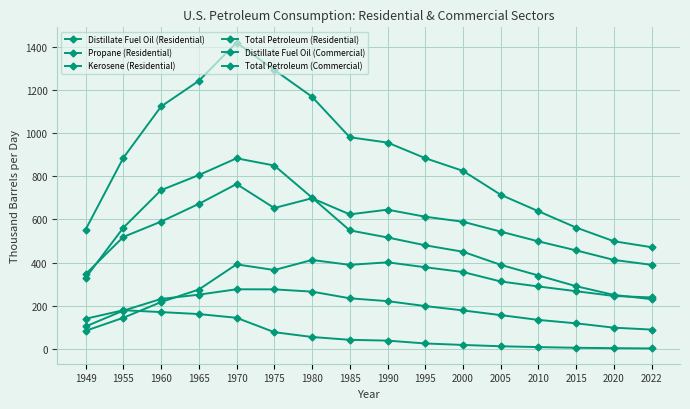

What is the value of the Propane (Residential) point at the 12th from the left?

312.5